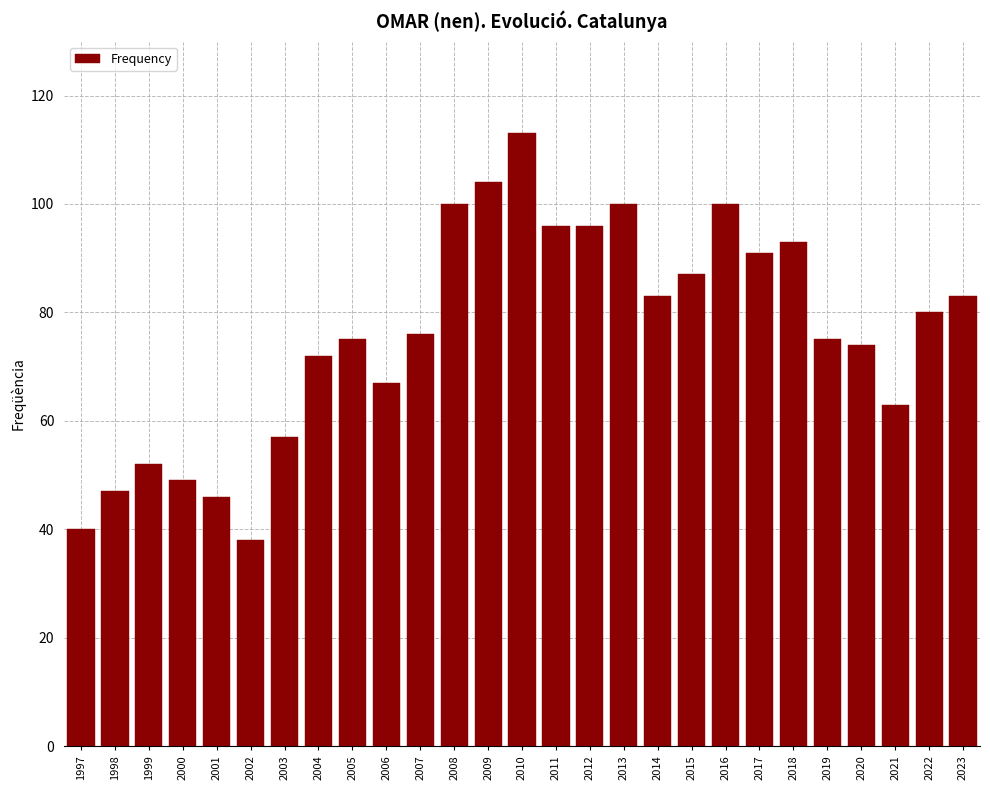

Reading right to left, transcribe all the data shown in this chart.

2023=83	2022=80	2021=63	2020=74	2019=75	2018=93	2017=91	2016=100	2015=87	2014=83	2013=100	2012=96	2011=96	2010=113	2009=104	2008=100	2007=76	2006=67	2005=75	2004=72	2003=57	2002=38	2001=46	2000=49	1999=52	1998=47	1997=40